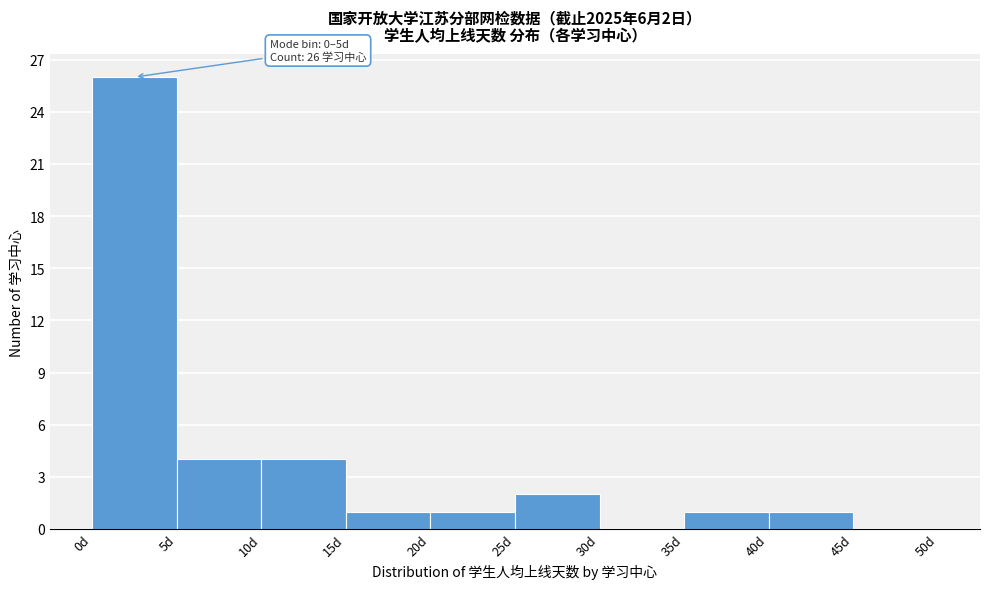

Over which range of the x-axis is the bar tallest?

0 to 5